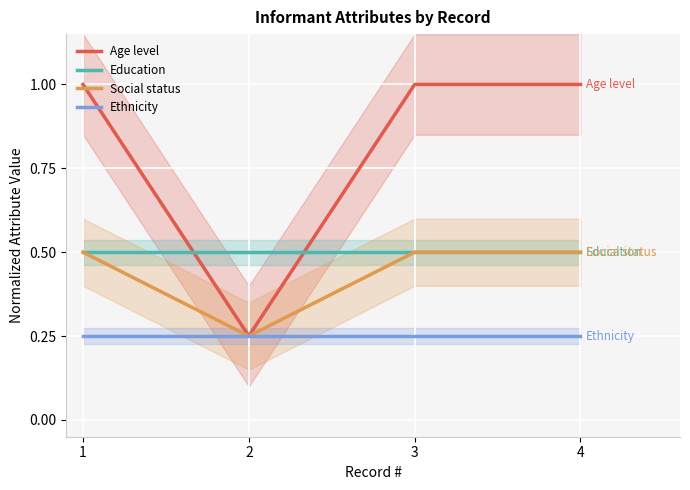

The value of Education at 2 is 0.3. True or false?

False